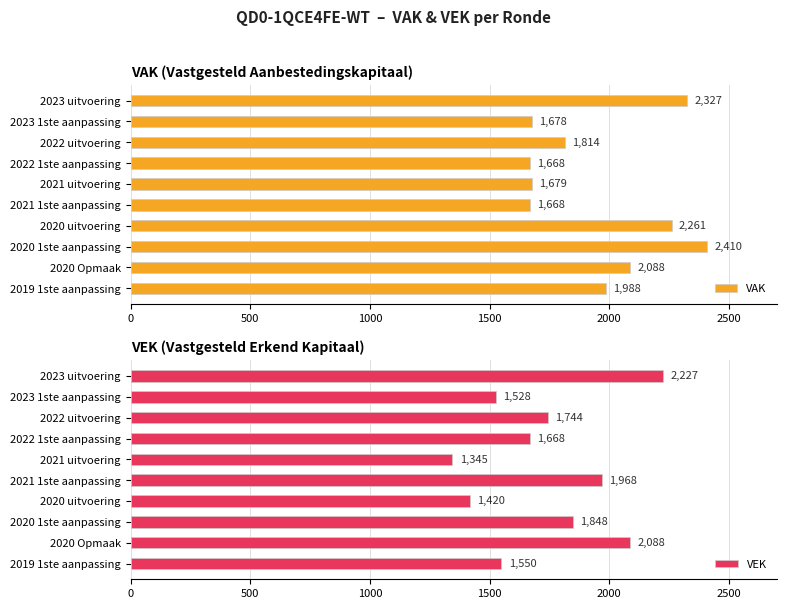

What is the highest value of the VAK series?

2410